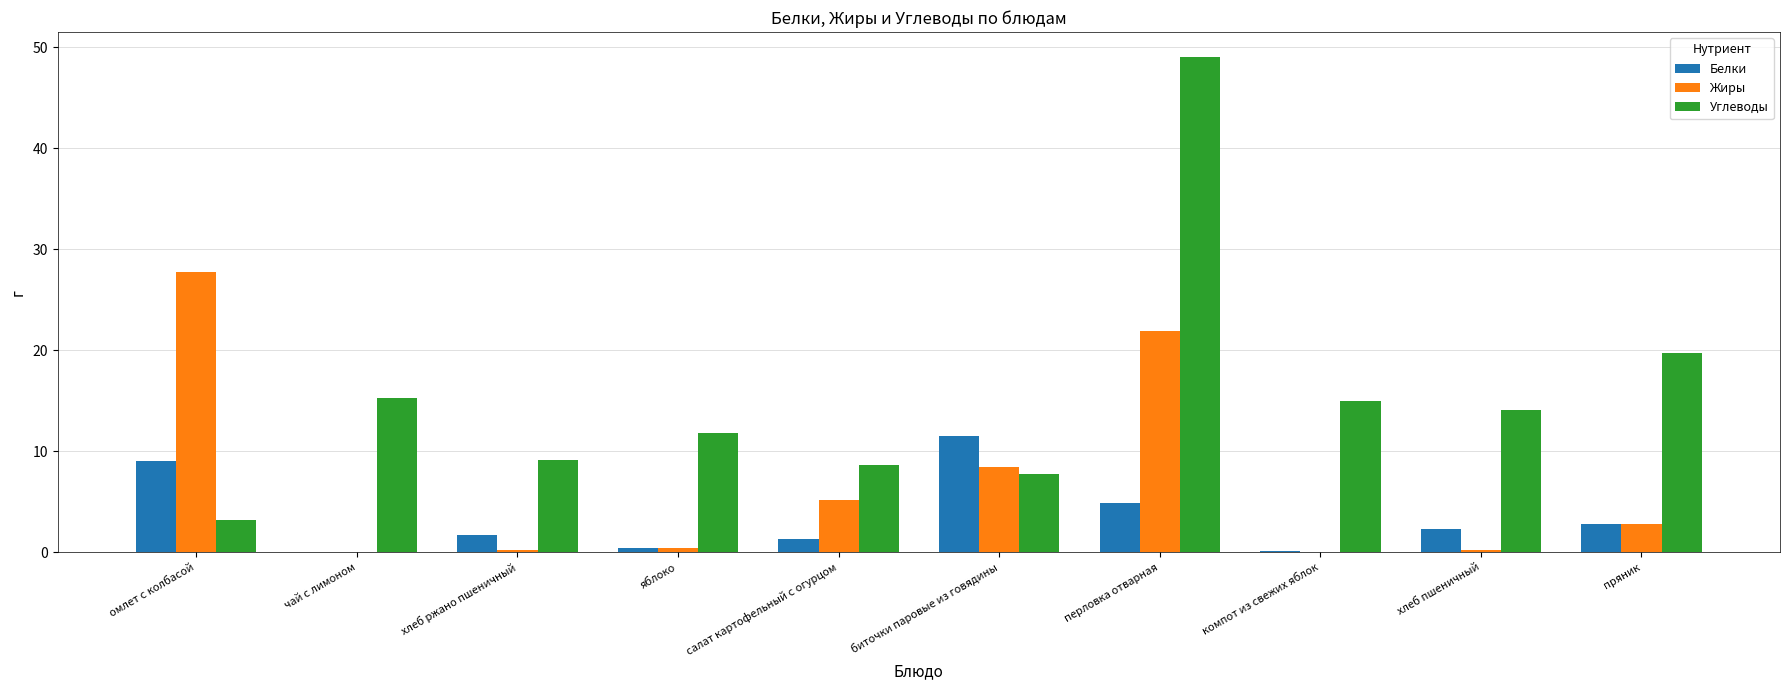

How many series are shown in this chart?

3